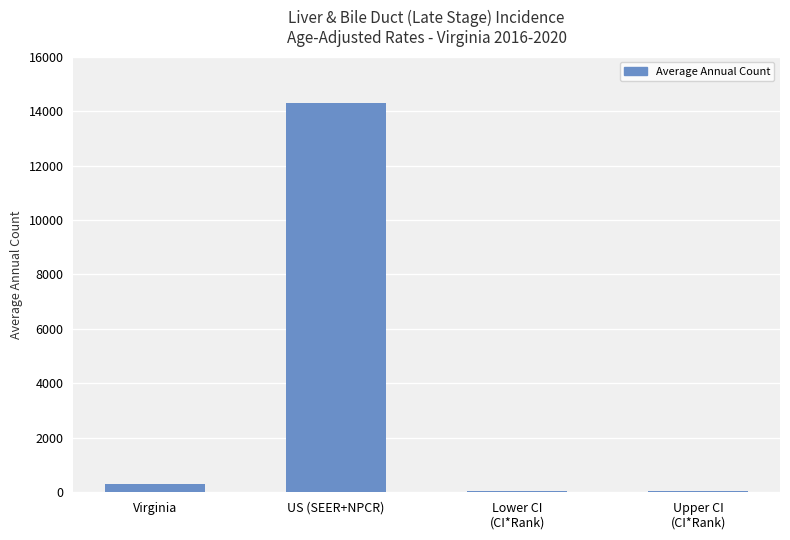

The chart shows a value of 307 at Virginia. True or false?

True